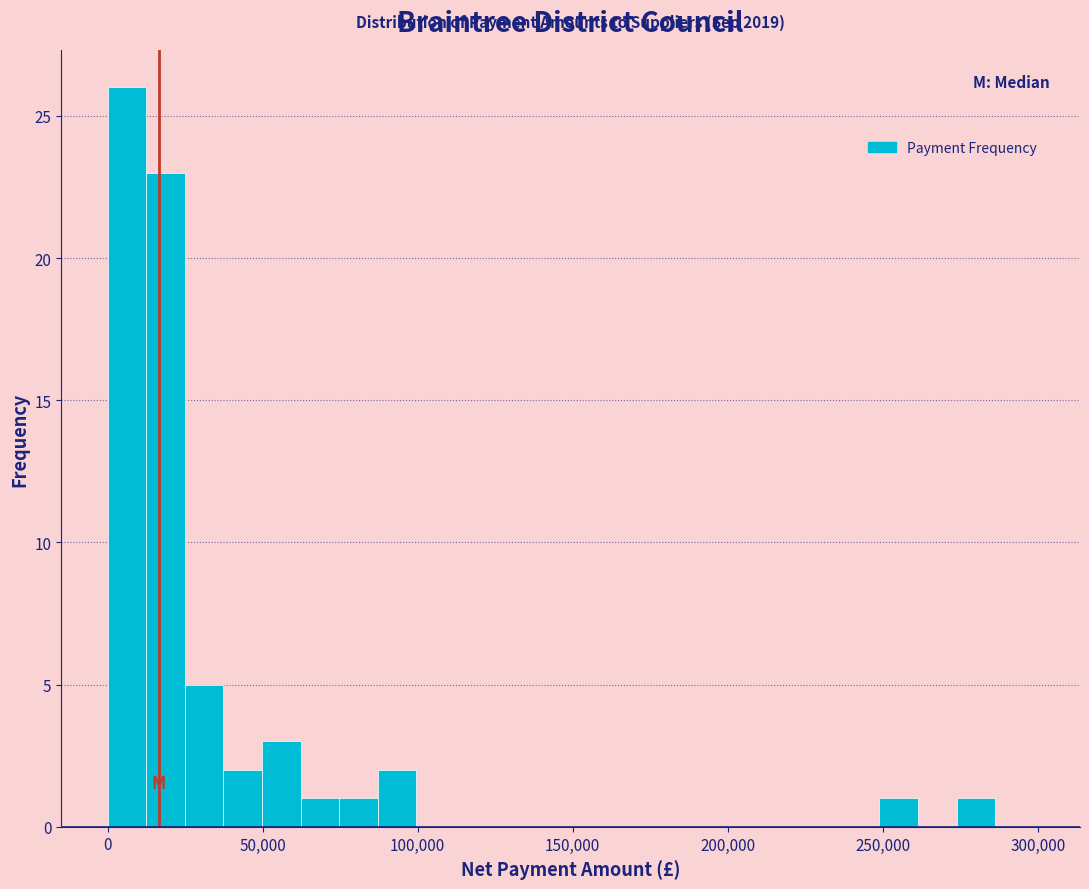

Around what value on the x-axis is the tallest bar? Give the approximate position of its centre, as read against the axis.

5000